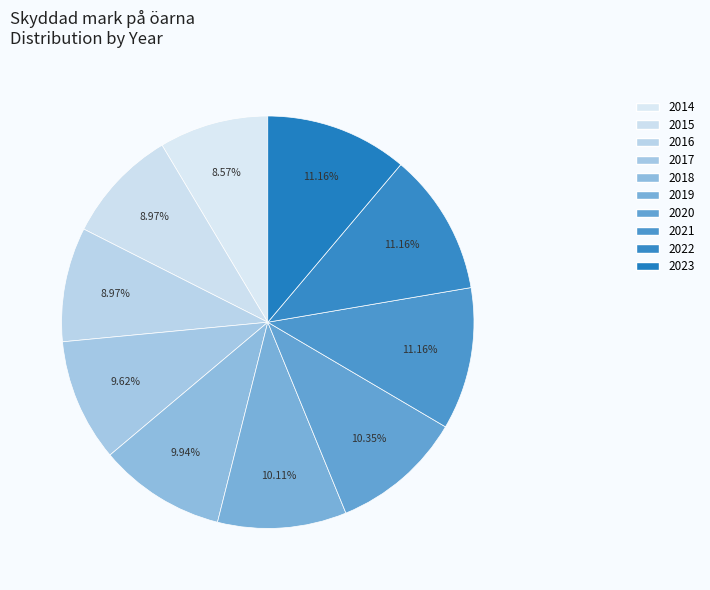

Is there a majority slice in this chart?

No